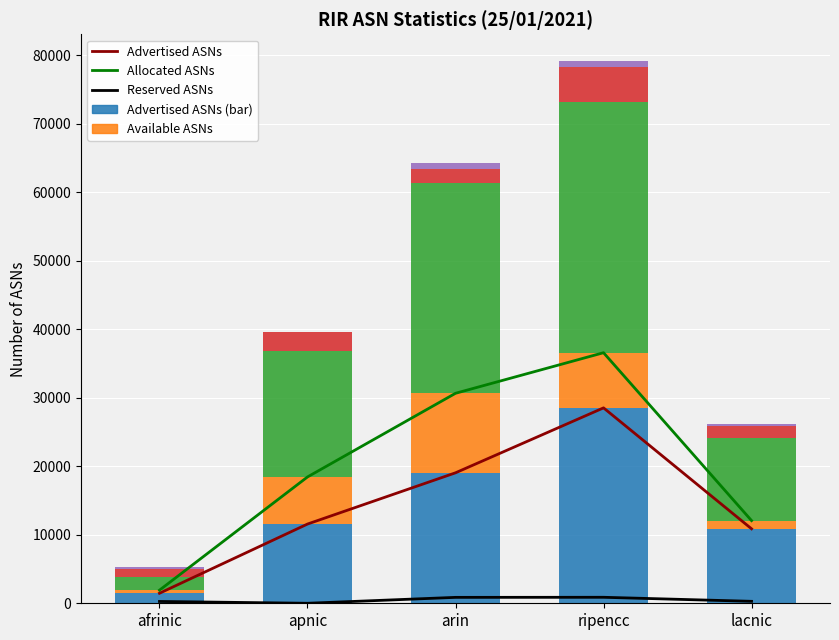

How many bars are there in each group?

5